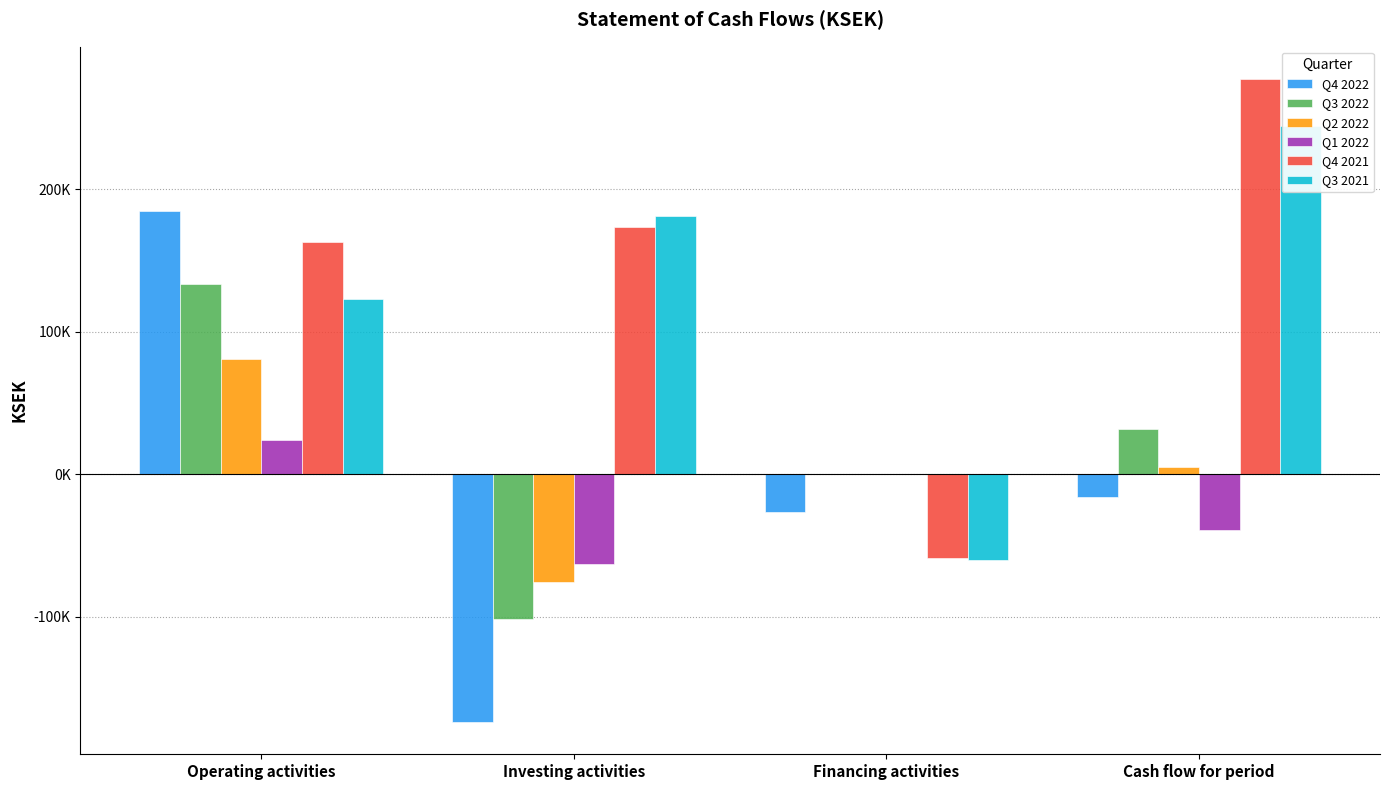

What is the maximum value shown in the chart?

277331